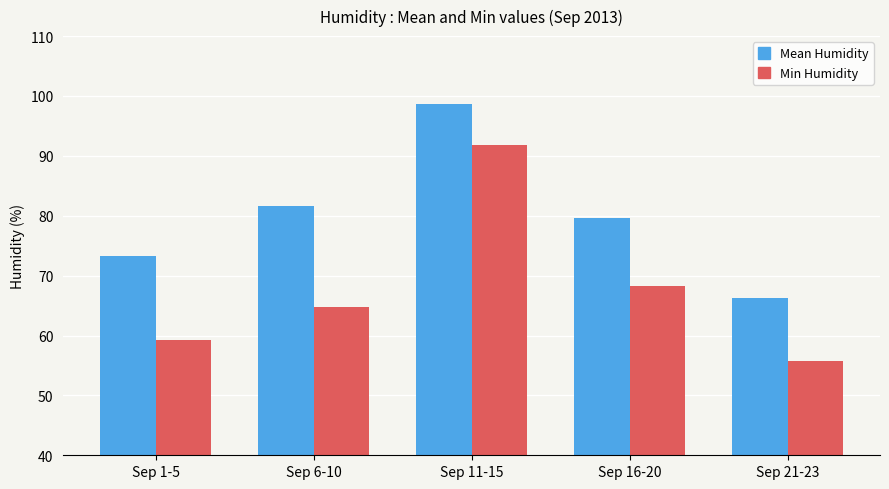

The Mean Humidity series shows 111.2 at Sep 1-5. True or false?

False